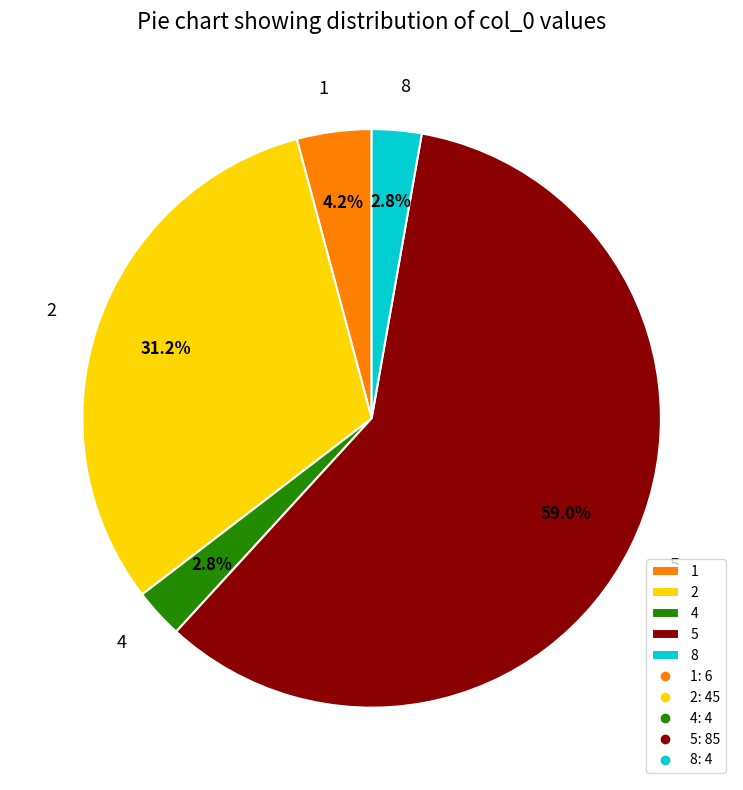

Which slice is the largest?

5